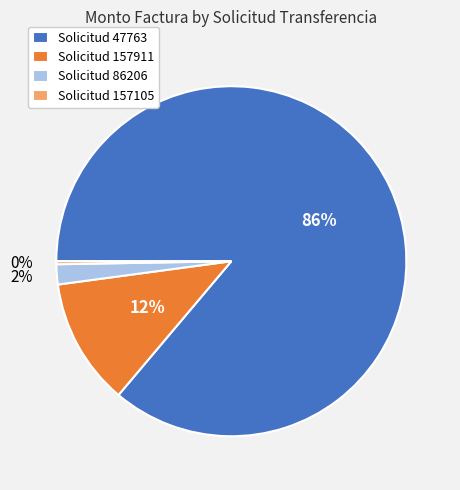

To the nearest percent, what is the difference between the largest and smallest slice percentages?

86%